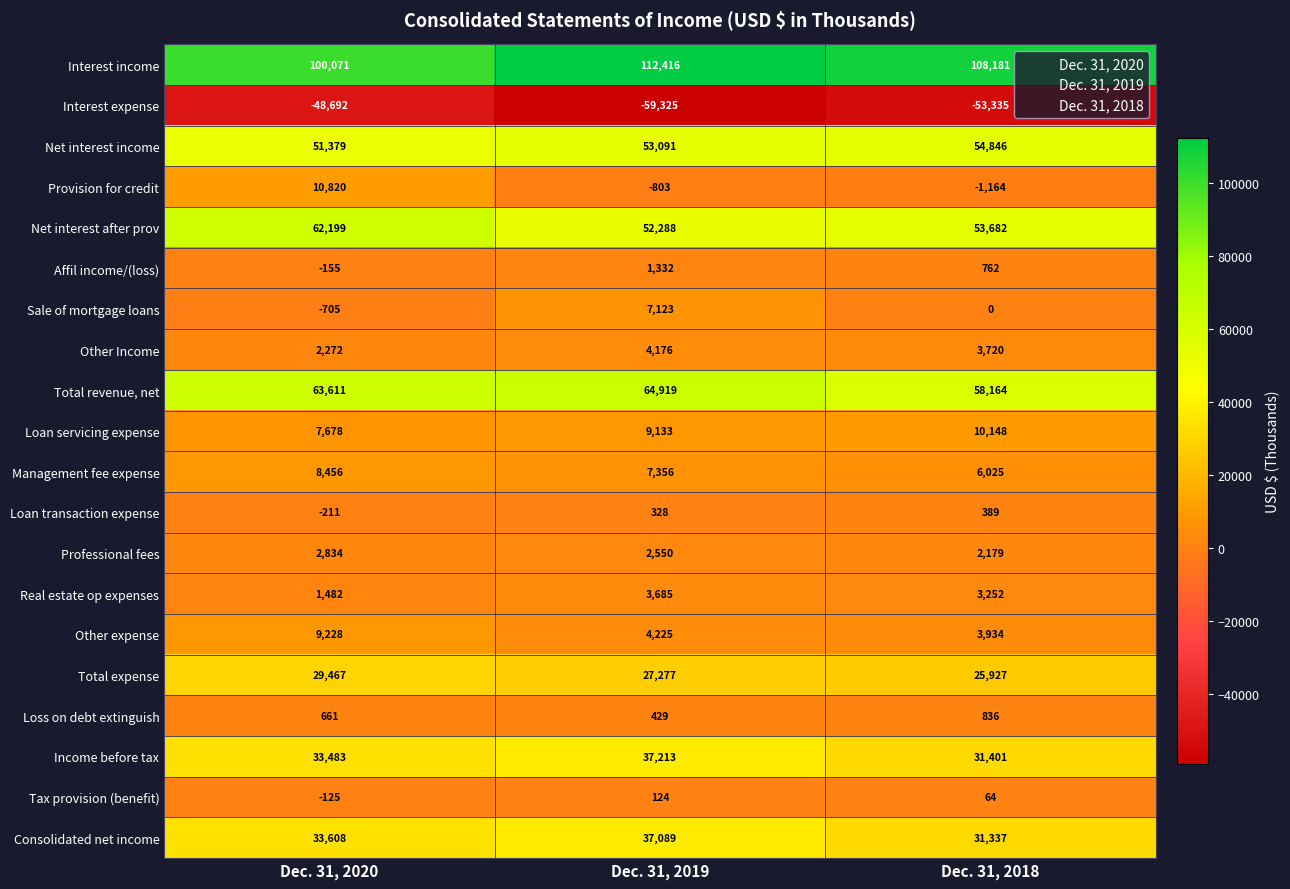

What is the spread (max minus min) of values at Dec. 31, 2020?

148763